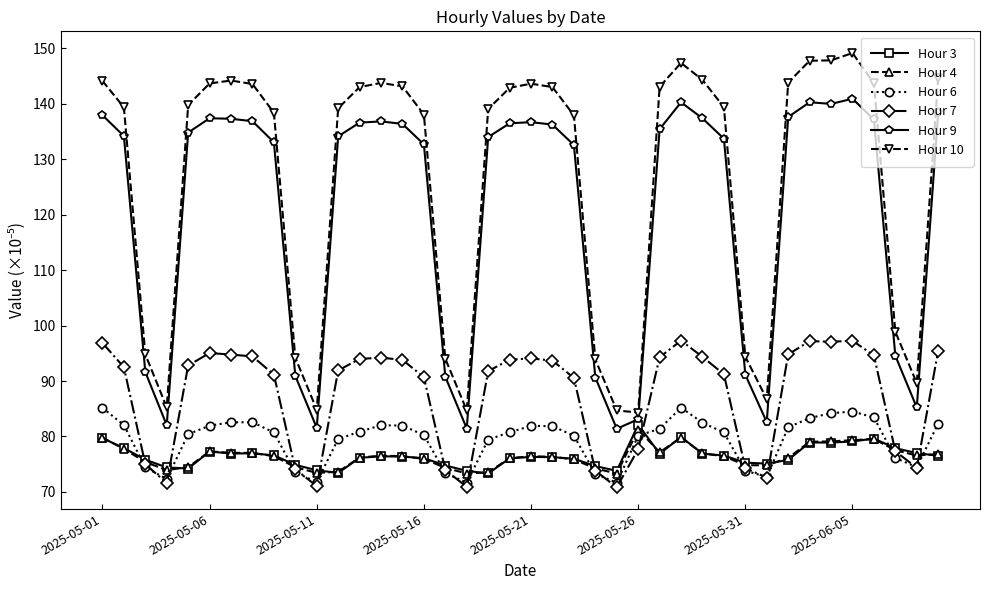

How many lines are shown in the chart?

6